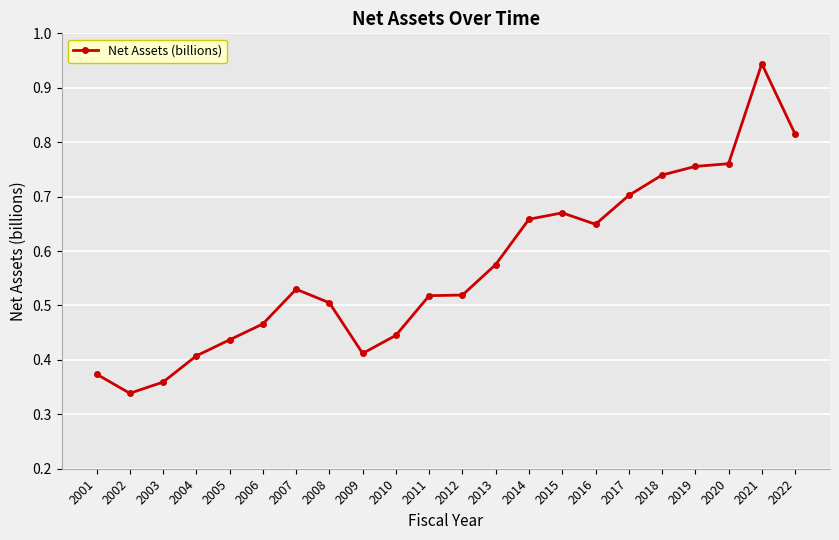

At which label is the value closest to 0?

2002